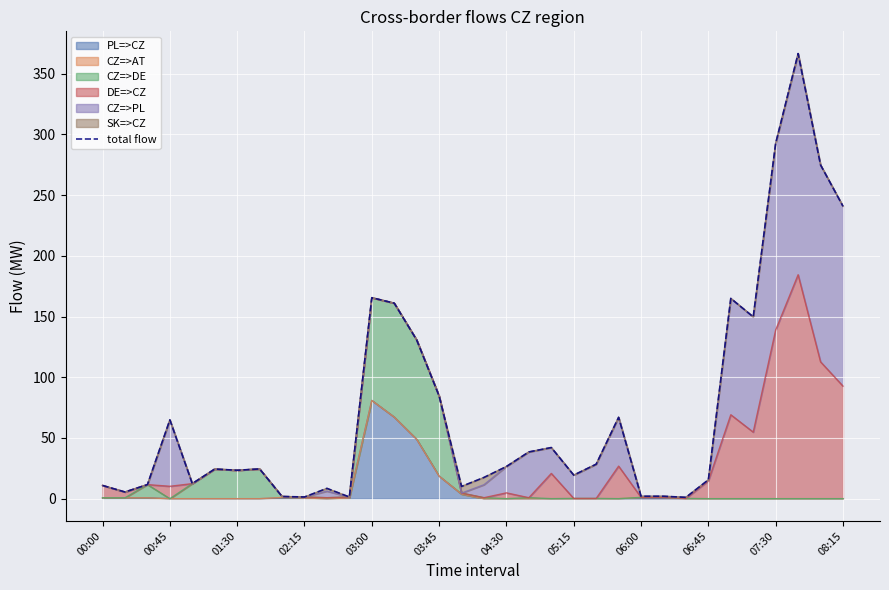

What is the highest value of the PL=>CZ series?

80.9